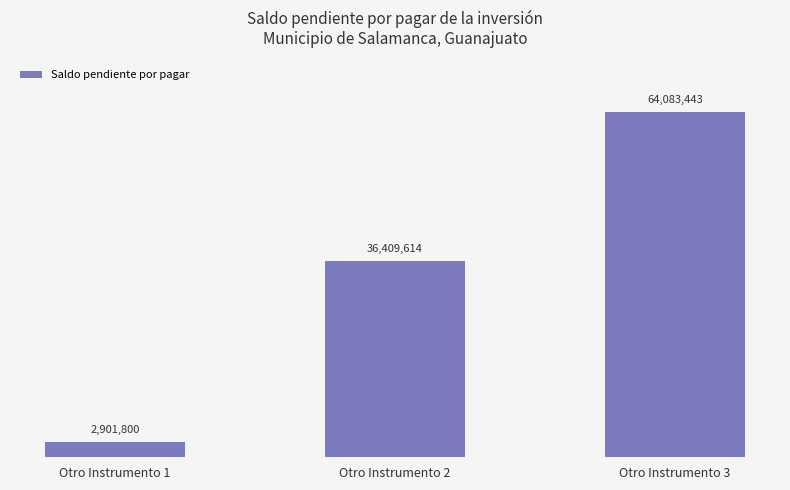

Which label corresponds to the largest value in the chart?

Otro Instrumento 3